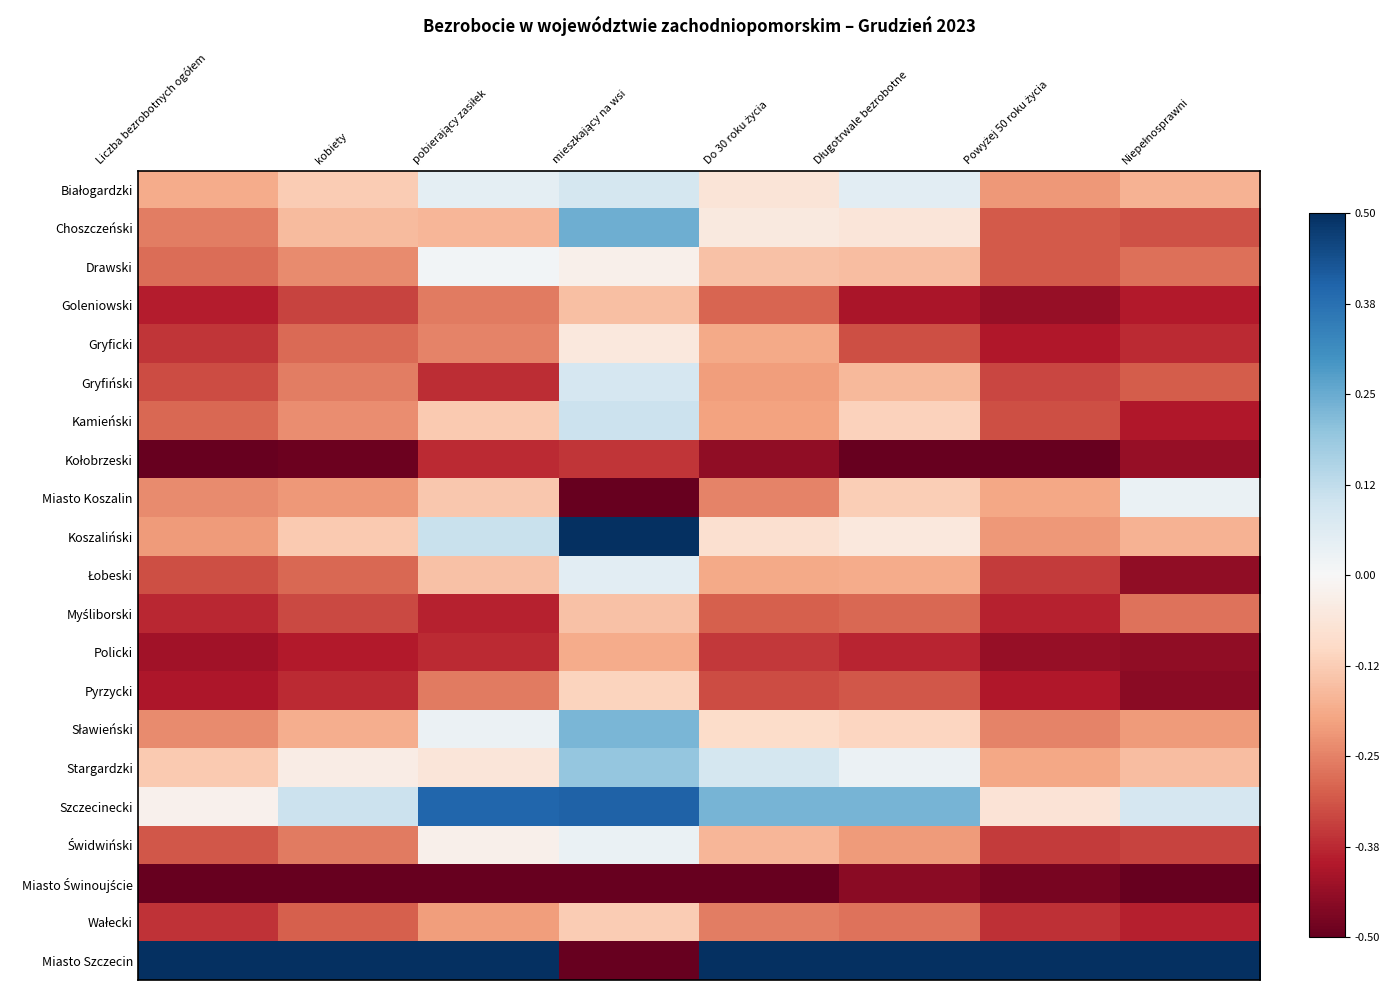

At which category does the chart reach its peak across all series?

mieszkający na wsi